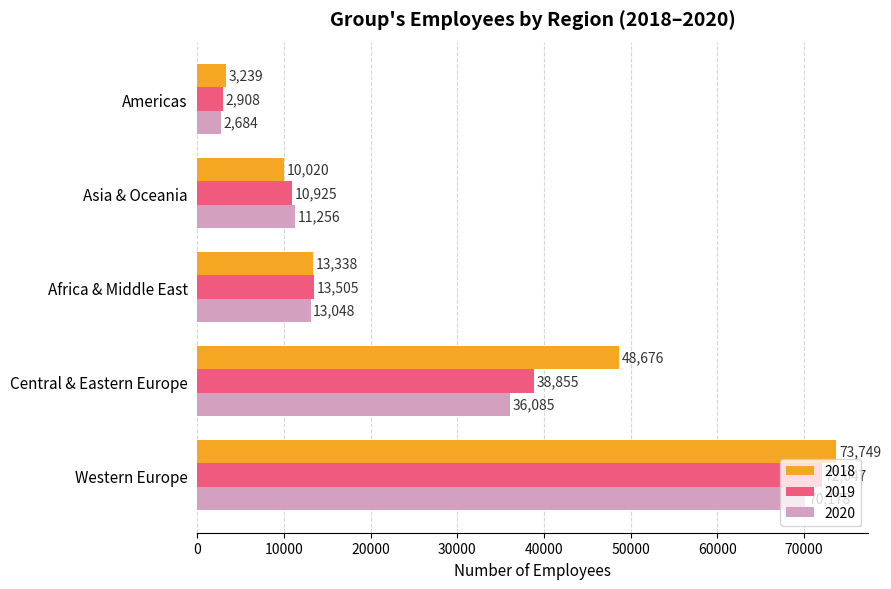

Rank the series by their maximum value, from highest to lowest.

2018, 2019, 2020